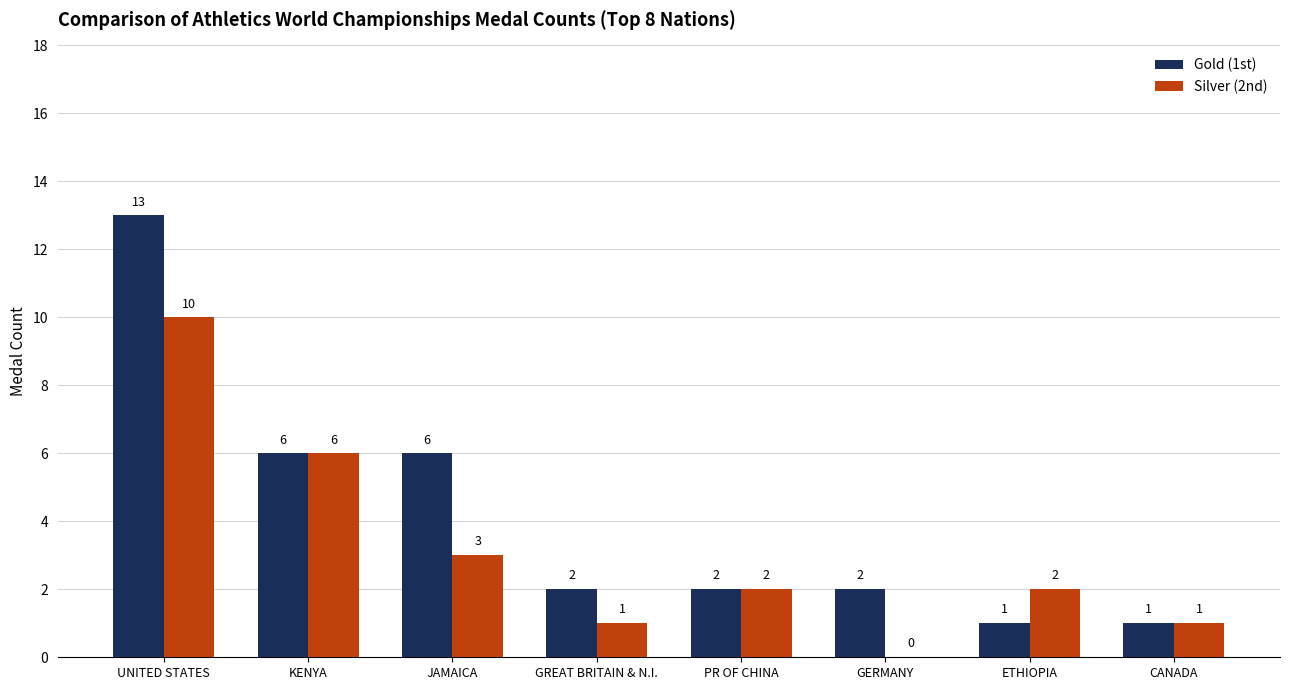

How many series are shown in this chart?

2